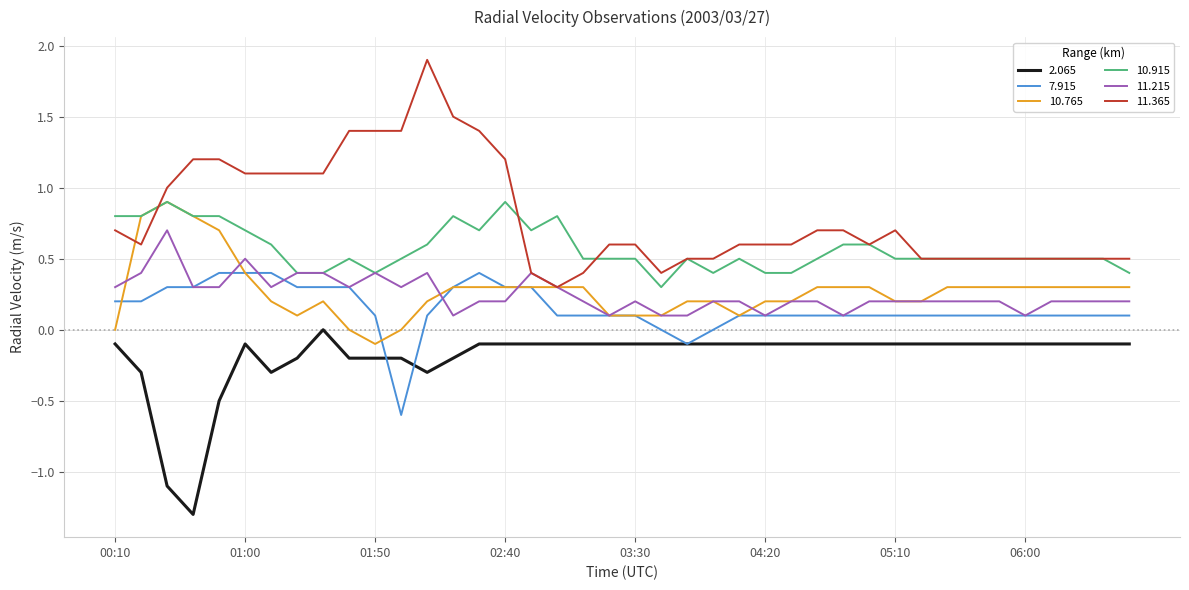

Which series has the widest spread of values?

11.365